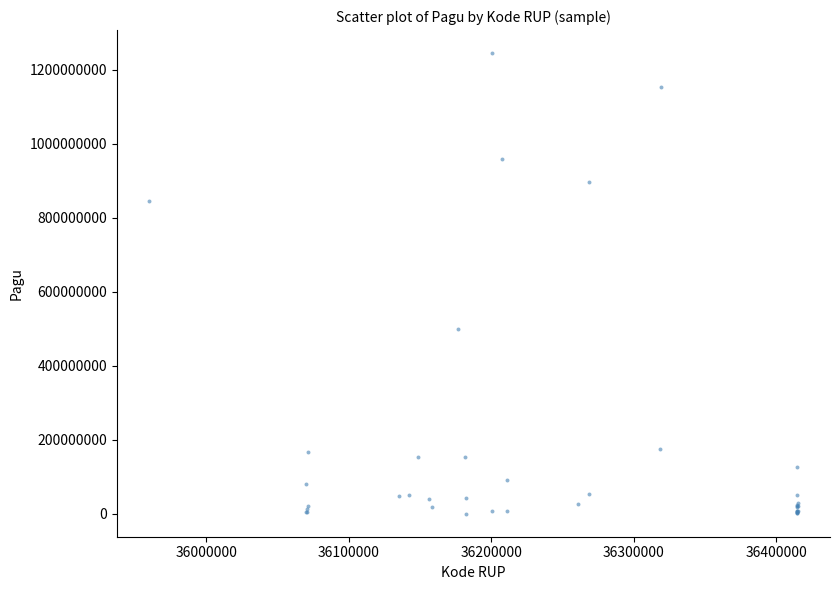

What Y value in the scatter plot is closest to 622840000?

499932000